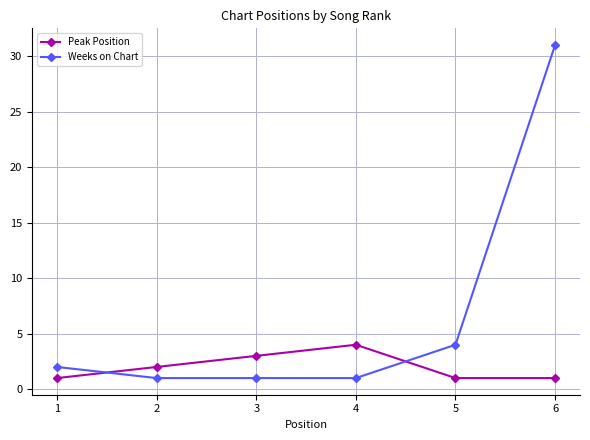

Which series has the largest total across all categories?

Weeks on Chart